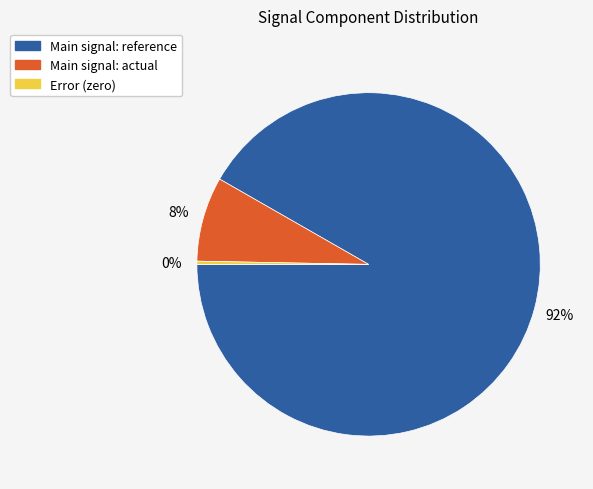

Does any single category account for the majority?

Yes